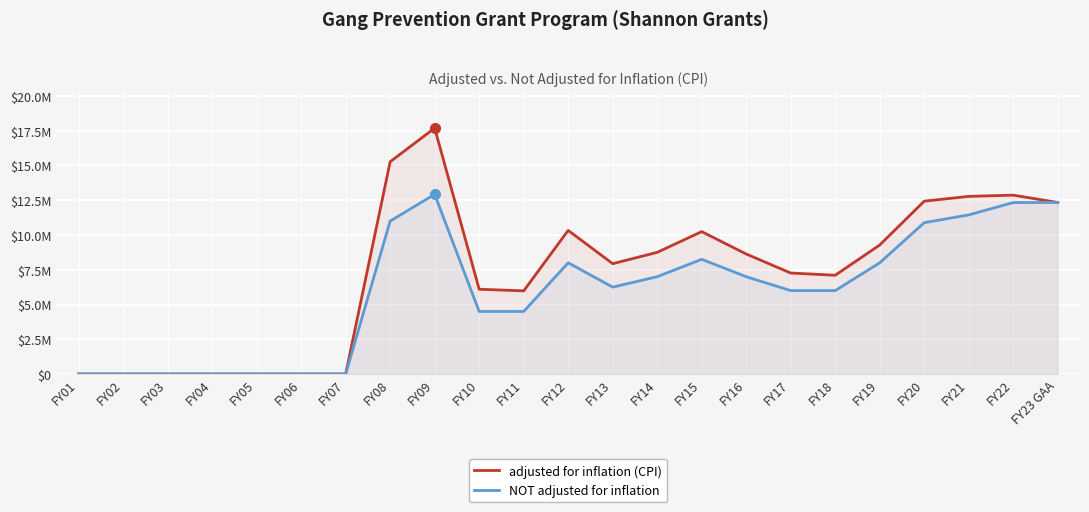

Which category has the highest value in the NOT adjusted for inflation series?

FY09